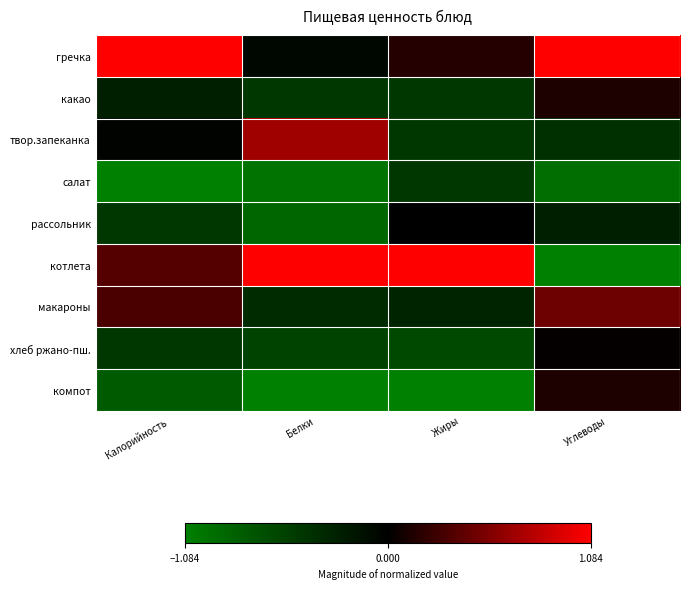

Reading left to right, transcribe all the data shown in this chart.

гречка: Калорийность=1.0	Белки=0.5	Жиры=0.6	Углеводы=1.0
какао: Калорийность=0.4	Белки=0.3	Жиры=0.3	Углеводы=0.6
твор.запеканка: Калорийность=0.5	Белки=0.8	Жиры=0.3	Углеводы=0.3
салат: Калорийность=0.0	Белки=0.0	Жиры=0.3	Углеводы=0.1
рассольник: Калорийность=0.3	Белки=0.1	Жиры=0.5	Углеводы=0.4
котлета: Калорийность=0.7	Белки=1.0	Жиры=1.0	Углеводы=0.0
макароны: Калорийность=0.6	Белки=0.3	Жиры=0.4	Углеводы=0.7
хлеб ржано-пш.: Калорийность=0.3	Белки=0.2	Жиры=0.2	Углеводы=0.5
компот: Калорийность=0.1	Белки=0.0	Жиры=0.0	Углеводы=0.6